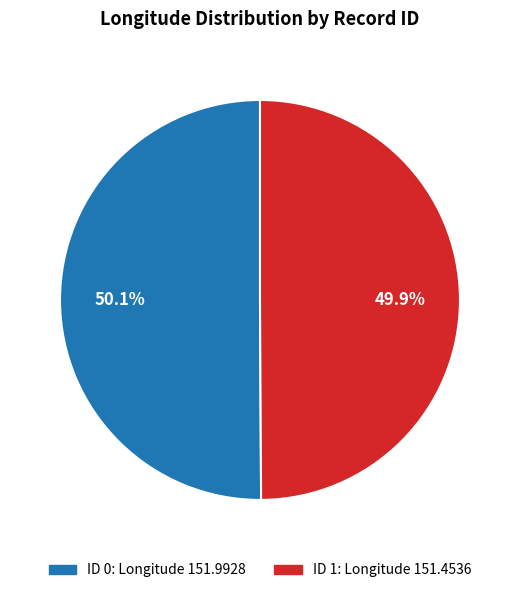

How many segments does this pie chart have?

2